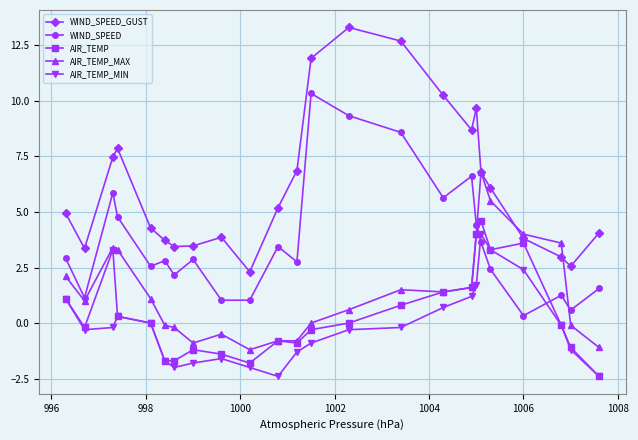

What is the minimum value for WIND_SPEED_GUST?

2.3